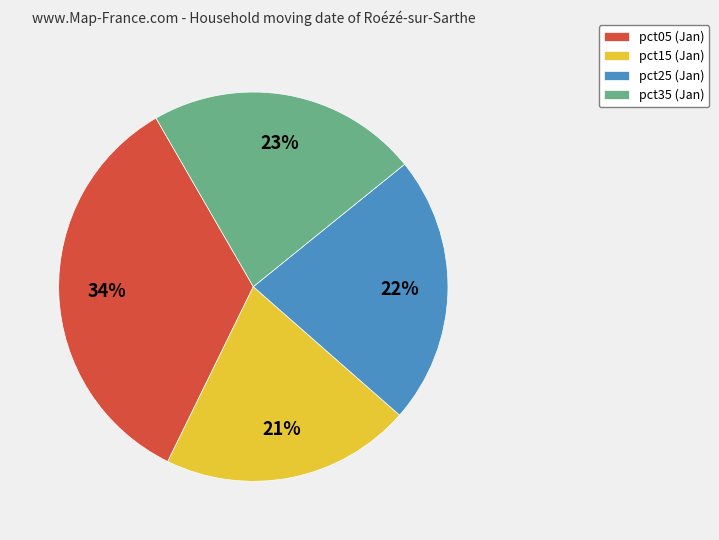

How many segments does this pie chart have?

4